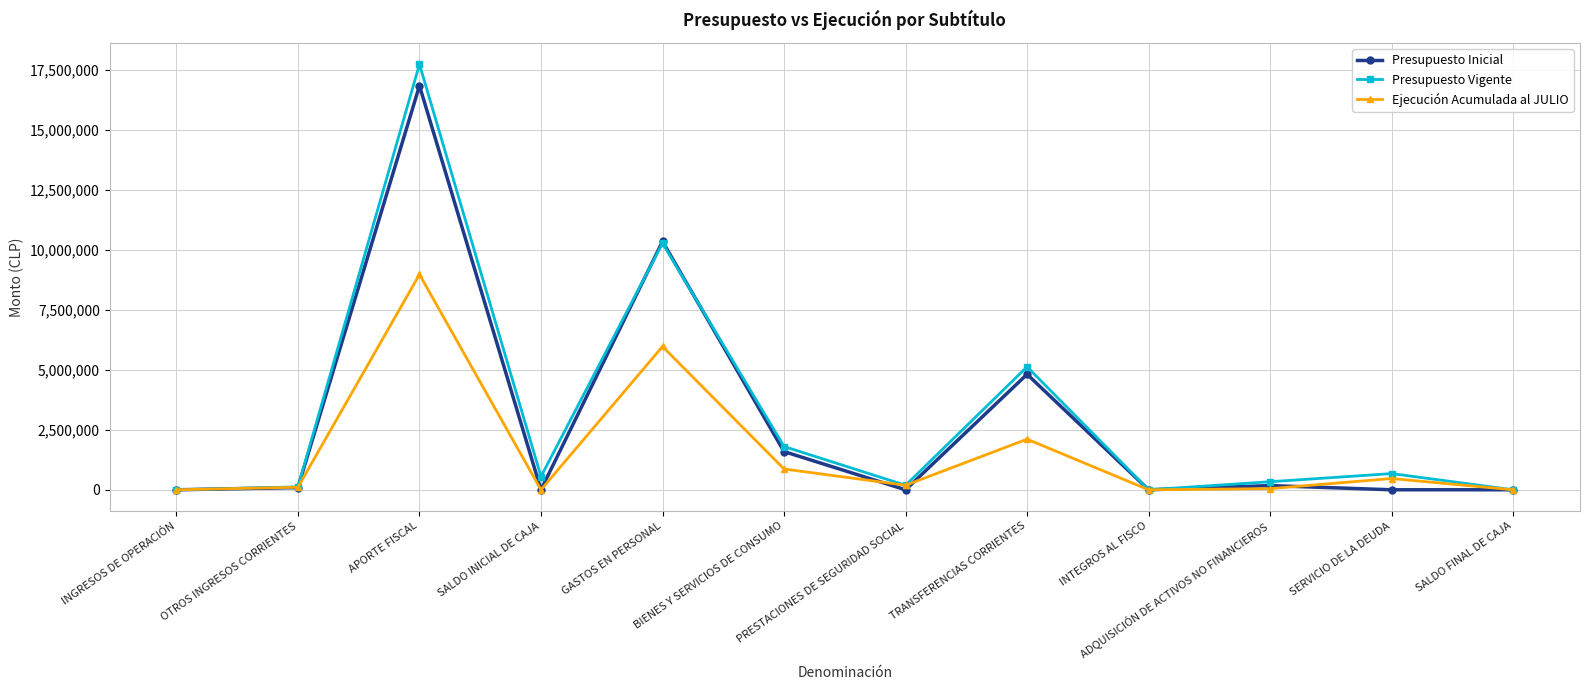

Where is Presupuesto Vigente nearest to the value 8868539?

GASTOS EN PERSONAL